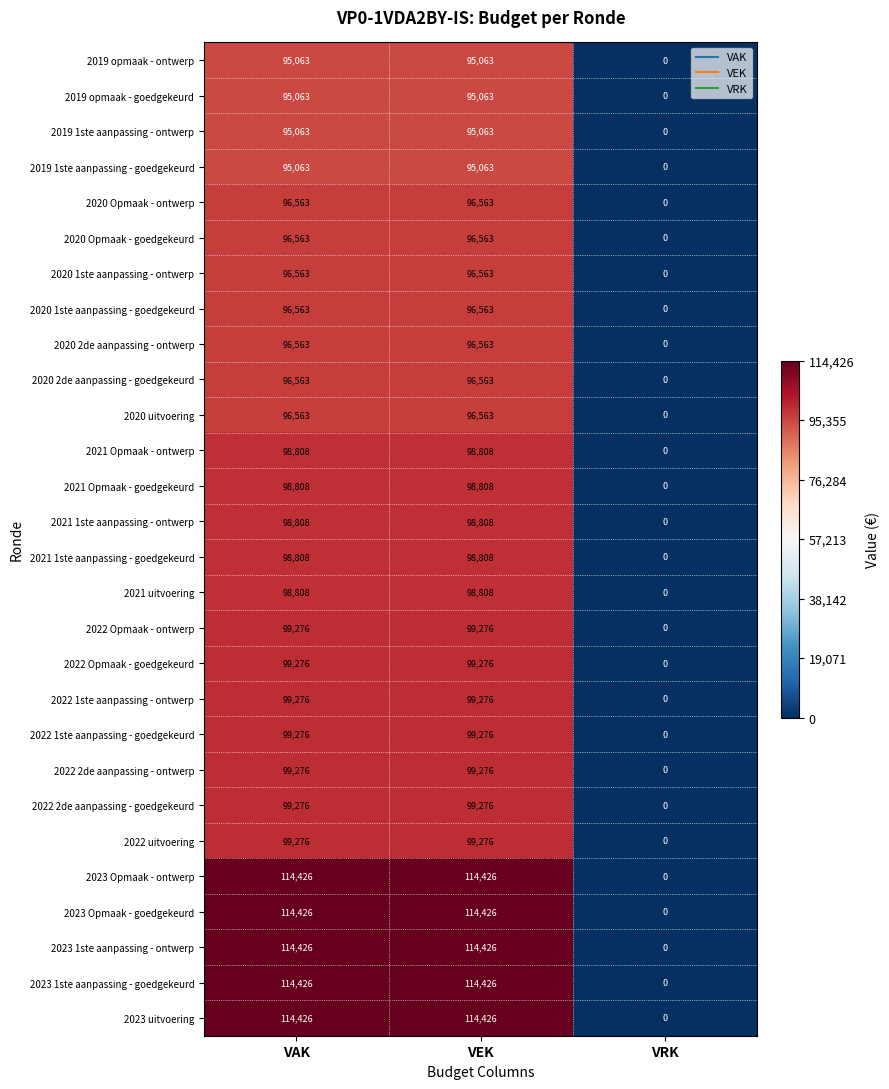

At how many categories does at least one series exceed 70340?

2